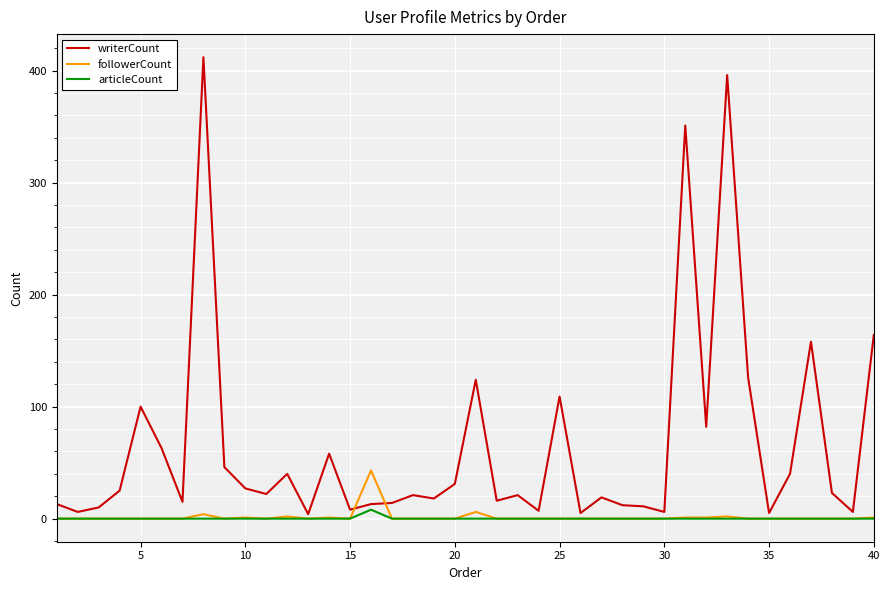

What is the lowest value of the writerCount series?

4